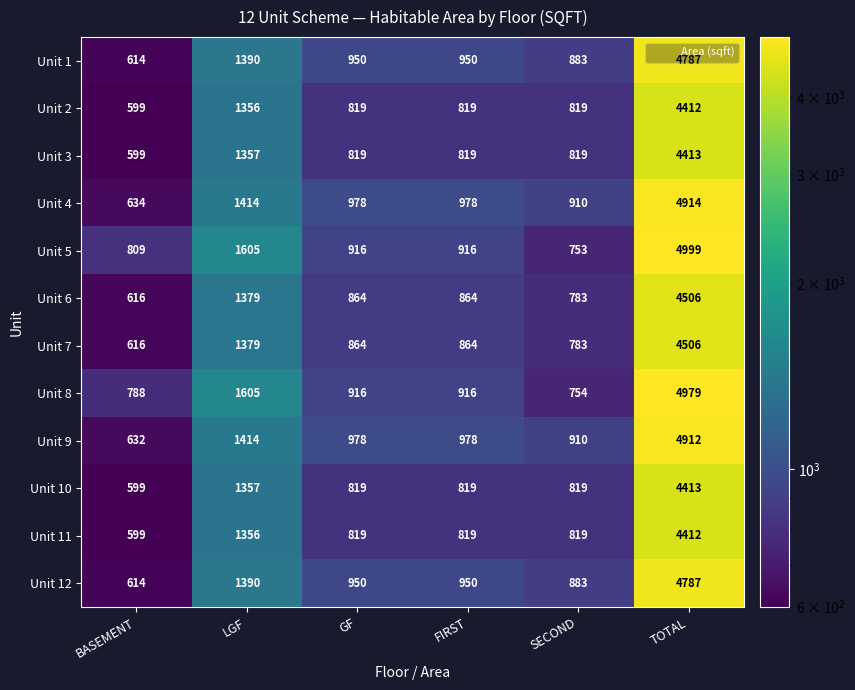

What is the lowest value of the Unit 10 series?

599